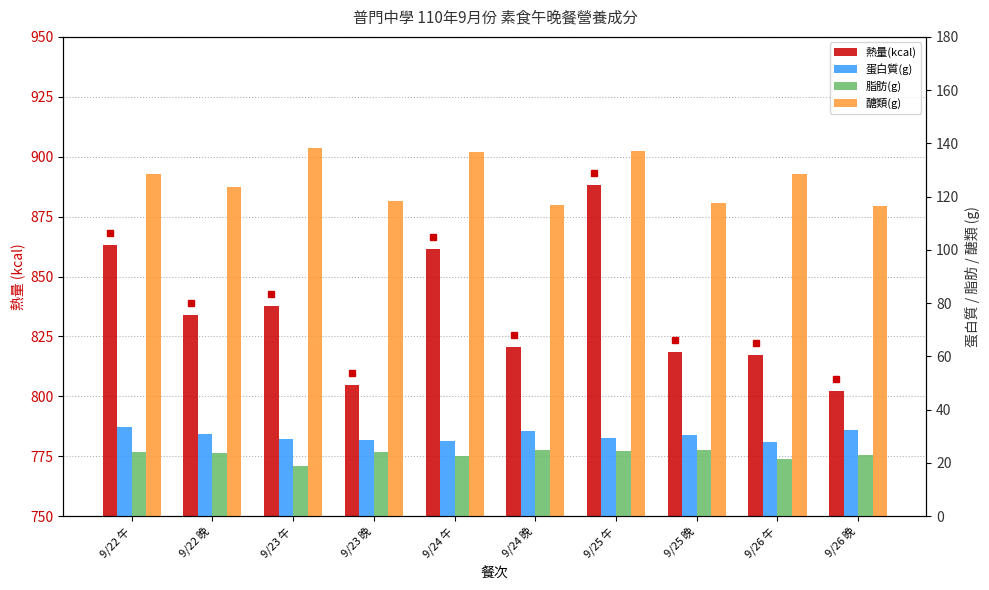

At which category is the sum across all series the highest?

9/25 午